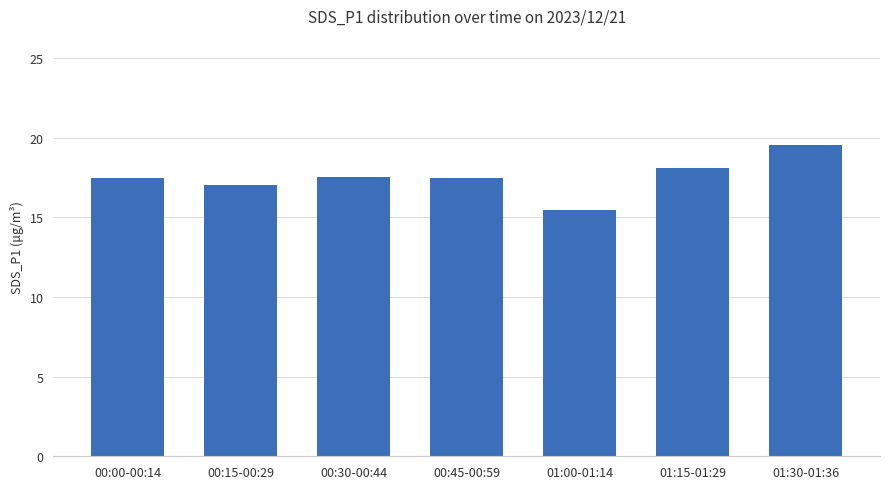

How many bars are there in total?

7